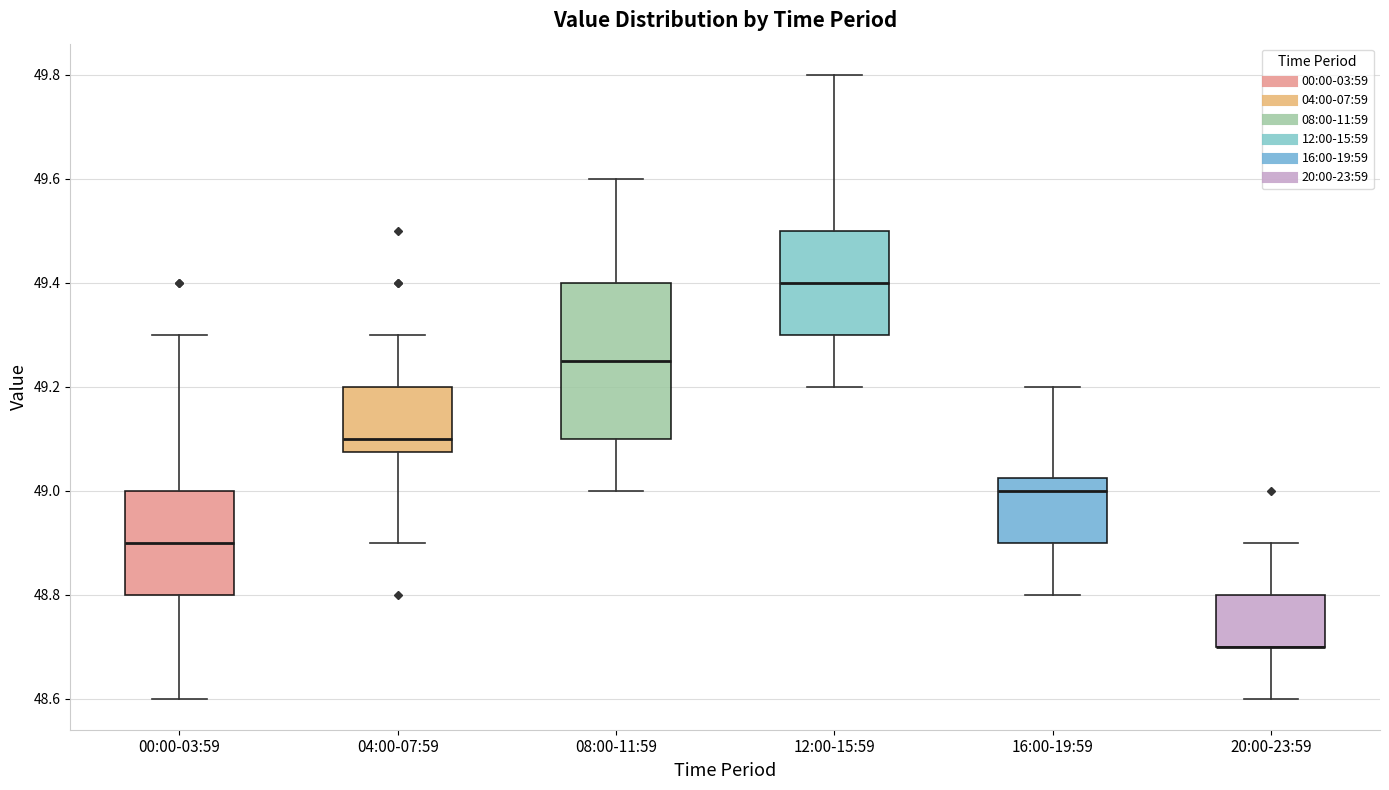

Where does the lower whisker of the box for 16:00-19:59 end on the y-axis? The values are not printed on the chart, so give them approximately, as read against the axis.

48.80